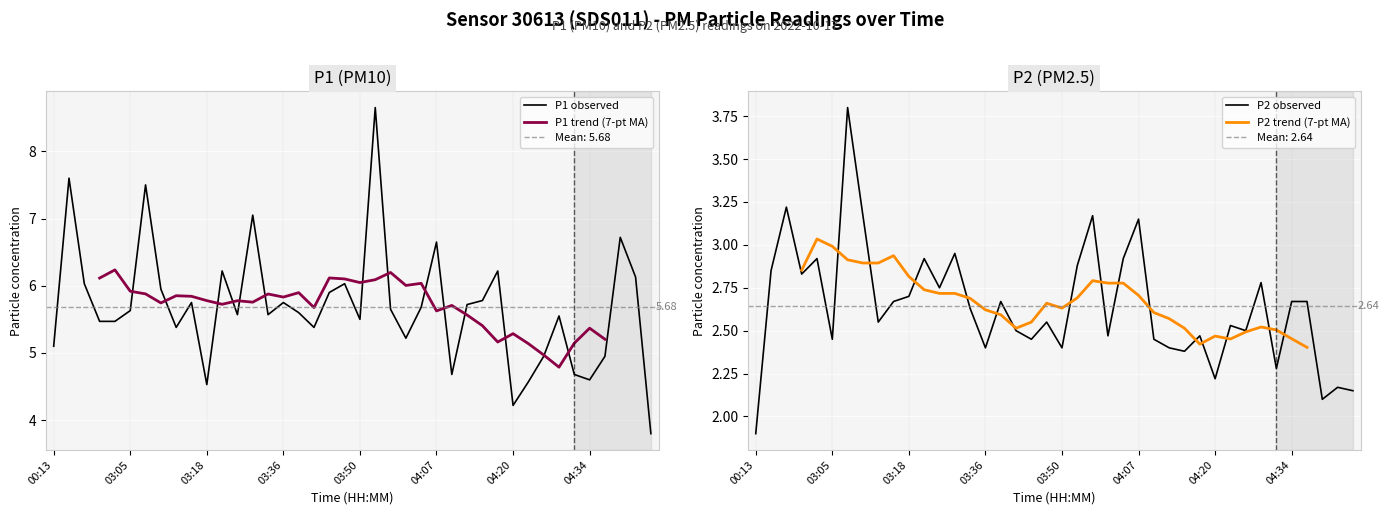

Which series has the largest total across all categories?

P1